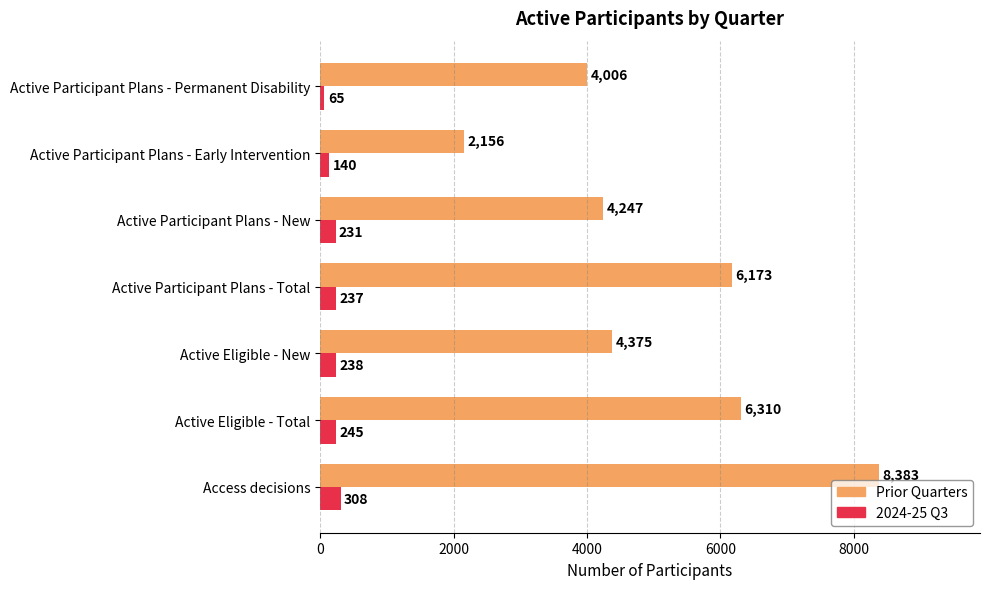

What is the smallest value displayed?

65